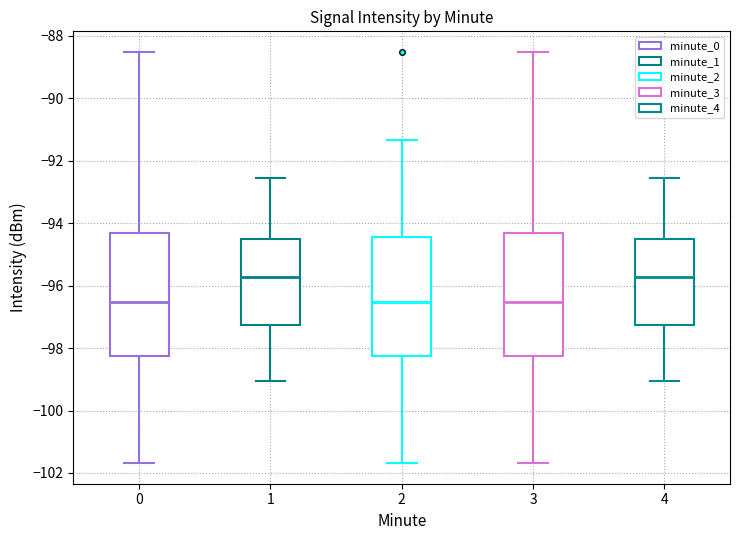

Reading left to right, transcribe this box plot: for each box, give where its median line is, the range the box spans, and where its two whiskers end, as read against the y-axis. The values are not printed on the chart, so give them approximately, as read against the axis.

0: median -96.6, box -98.2 to -94.4, whiskers -101.6 to -88.6
1: median -95.8, box -97.2 to -94.6, whiskers -99.0 to -92.6
2: median -96.6, box -98.2 to -94.4, whiskers -101.6 to -91.4
3: median -96.6, box -98.2 to -94.4, whiskers -101.6 to -88.6
4: median -95.8, box -97.2 to -94.6, whiskers -99.0 to -92.6